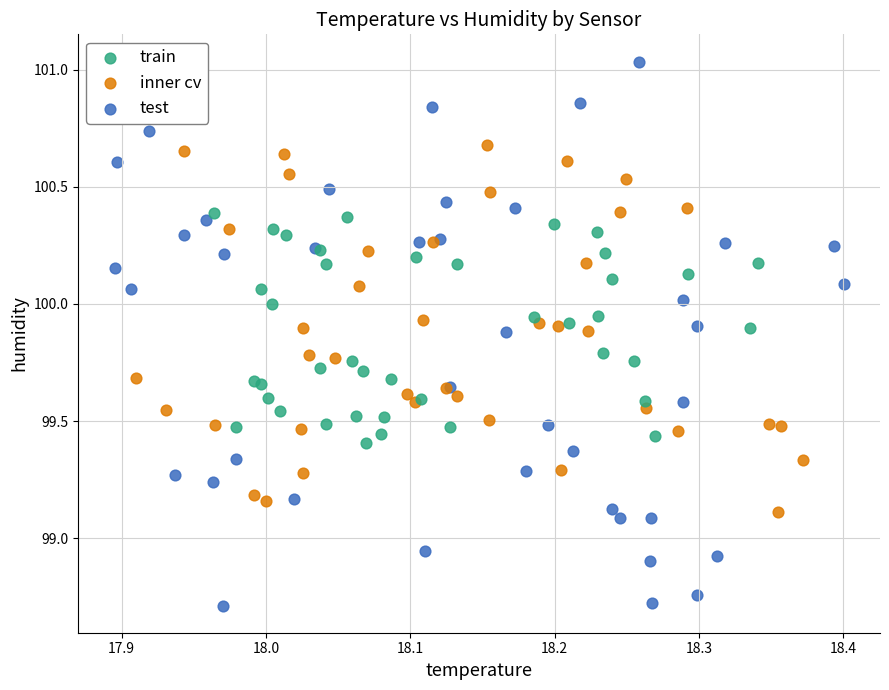

Which series has the widest spread of Y values?

test